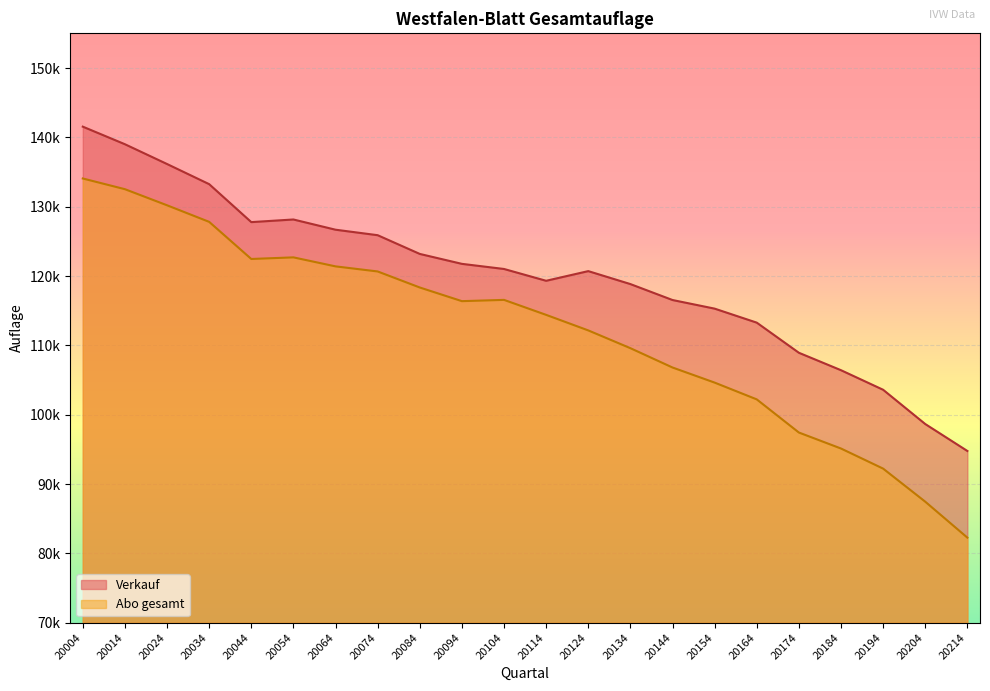

Reading left to right, extract all data points from this chart.

Verkauf: 141542	139007	136154	133250	127775	128154	126680	125888	123188	121756	121017	119314	120708	118839	116541	115298	113278	108933	106418	103598	98657	94770
Abo gesamt: 134067	132524	130202	127812	122459	122691	121392	120659	118347	116377	116560	114399	112158	109595	106808	104631	102211	97430	95124	92226	87456	82271